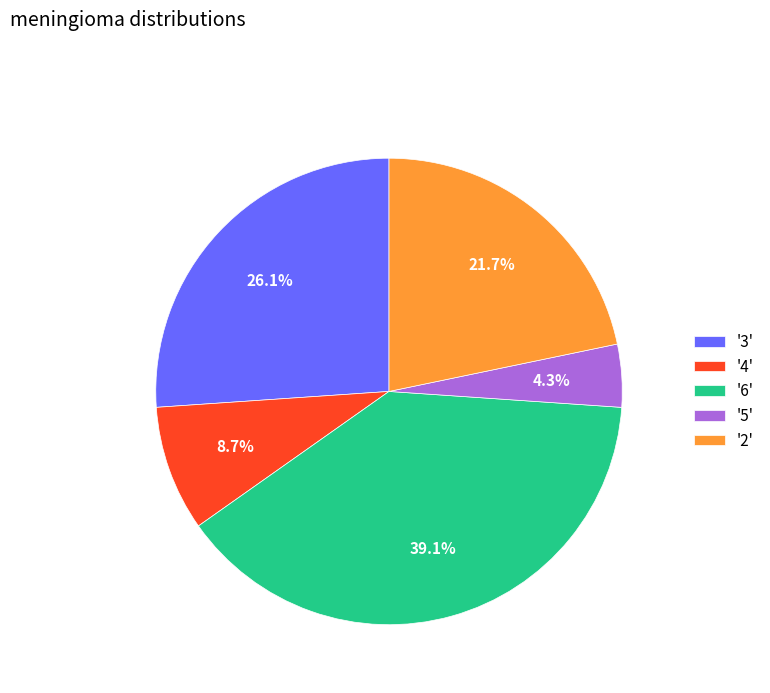

Which category has the smallest portion of the pie?

'5'